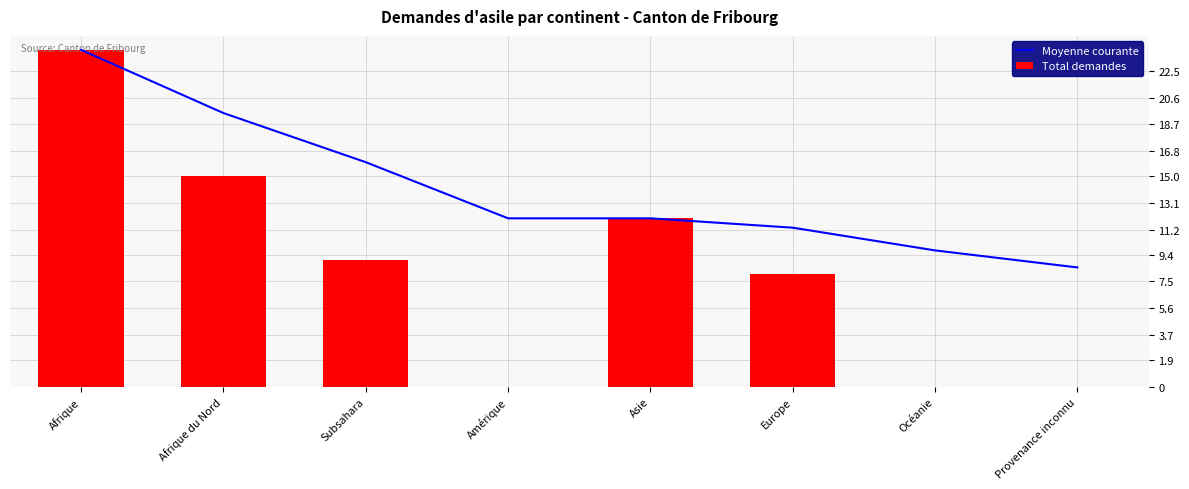

At which label does Total demandes reach its minimum?

Amérique